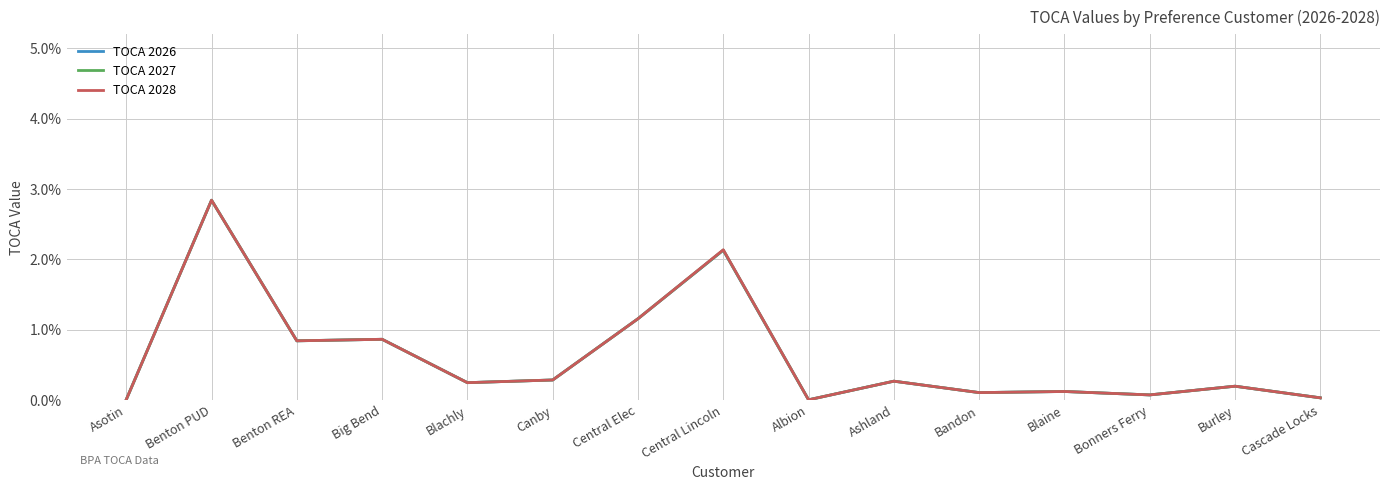

At how many categories does at least one series exceed 0?

15